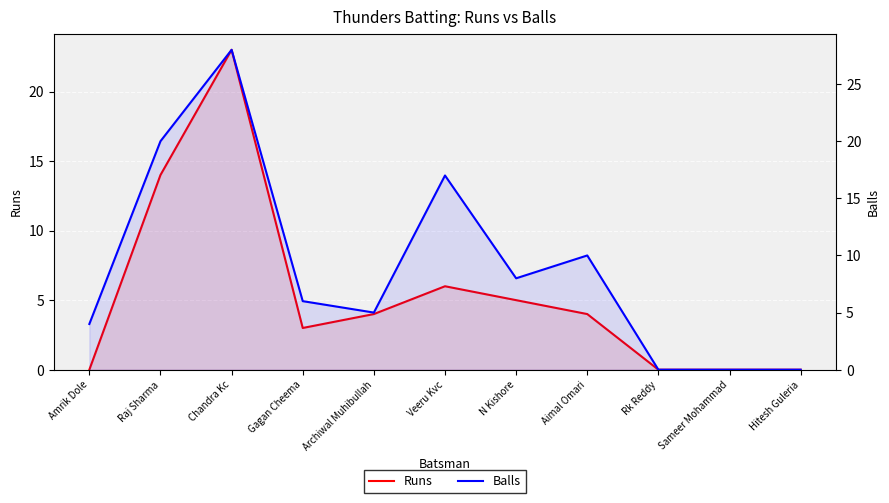

How many lines are shown in the chart?

2